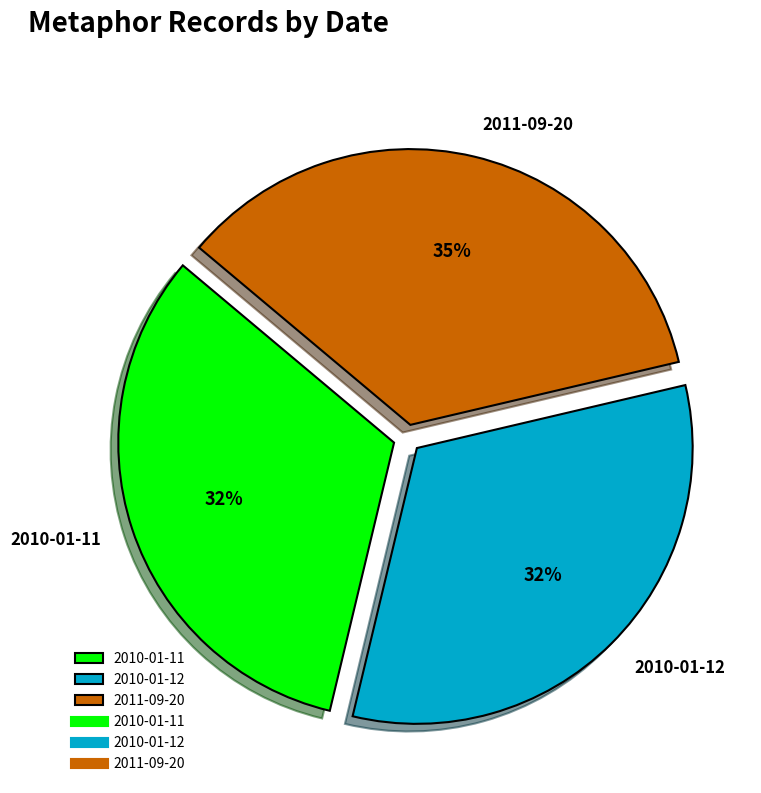

What is the ratio of the value at 2011-09-20 to the value at 2010-01-11?

1.1